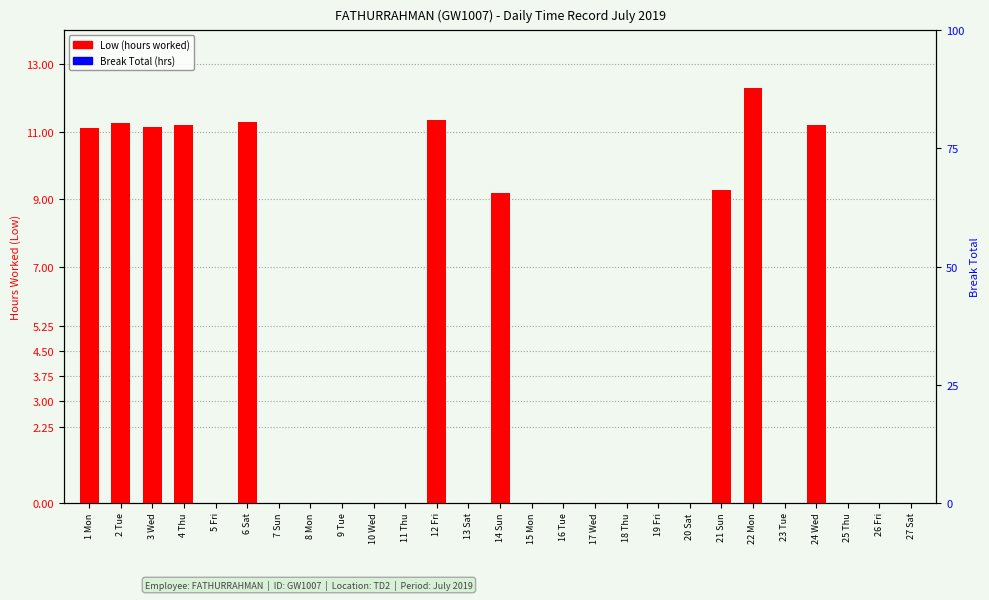

What is the label of the 24th bar from the left?

24 Wed